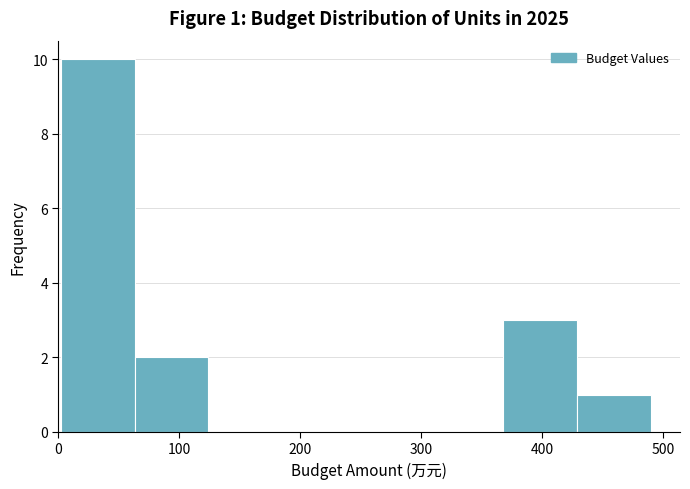

Over which range of the x-axis is the bar tallest?

0 to 60